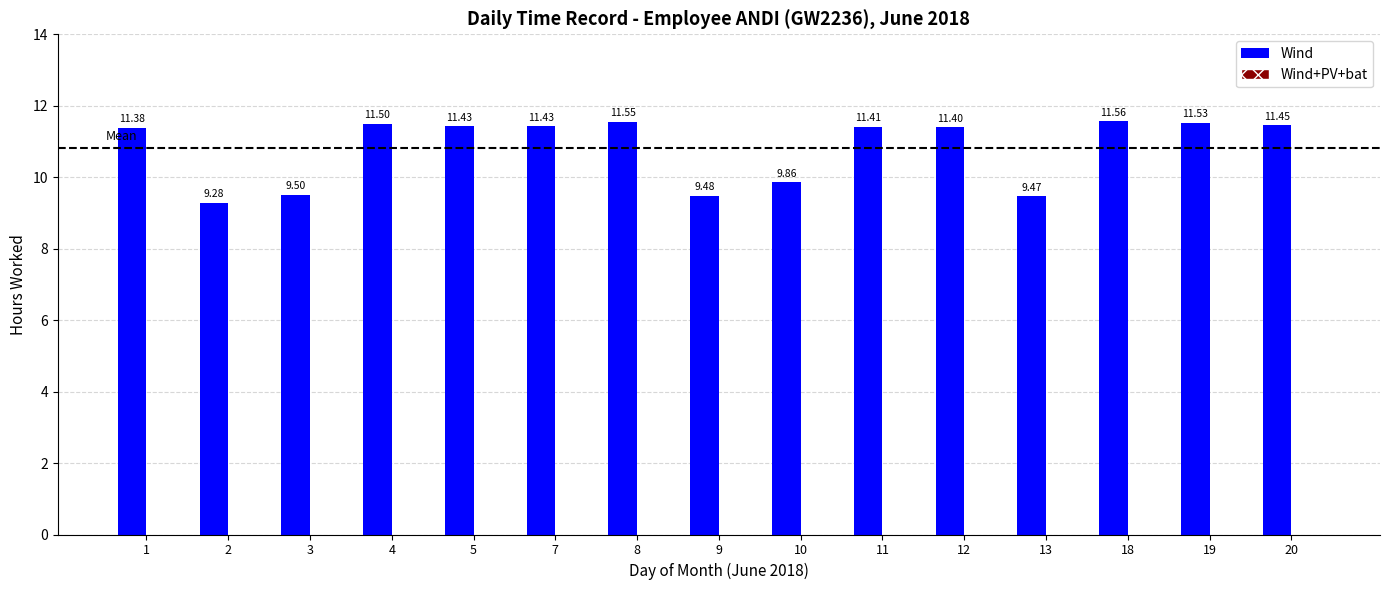

What is the ratio of the value at 10 to the value at 3?

1.0